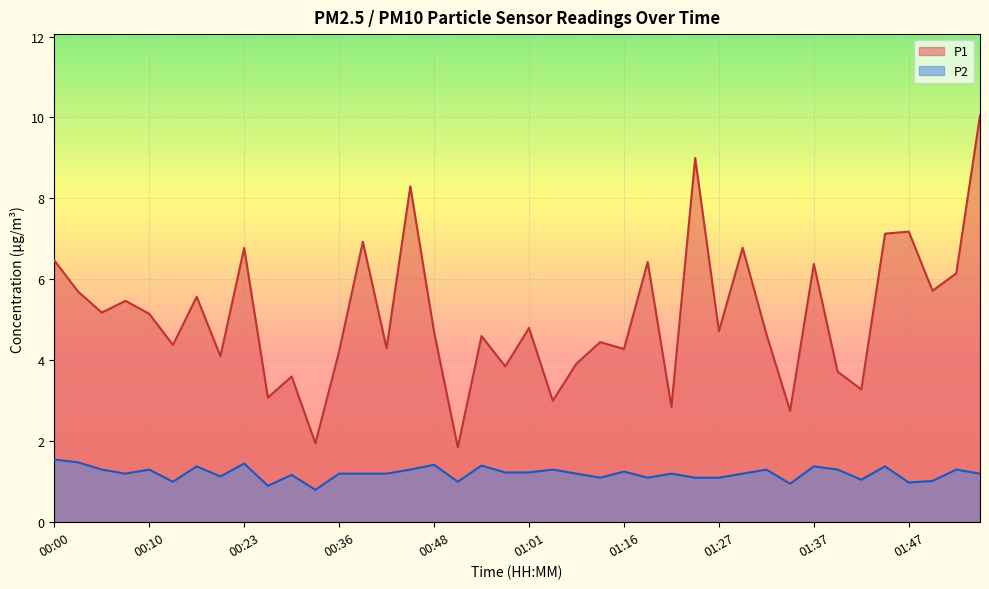

What is the value of the P2 point at the 5th from the left?

1.3